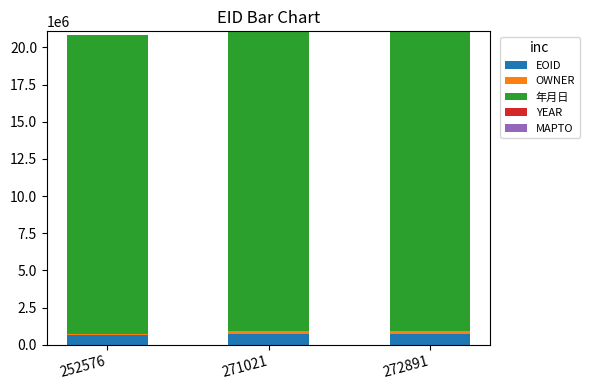

What is the sum of all EOID values?

2072112